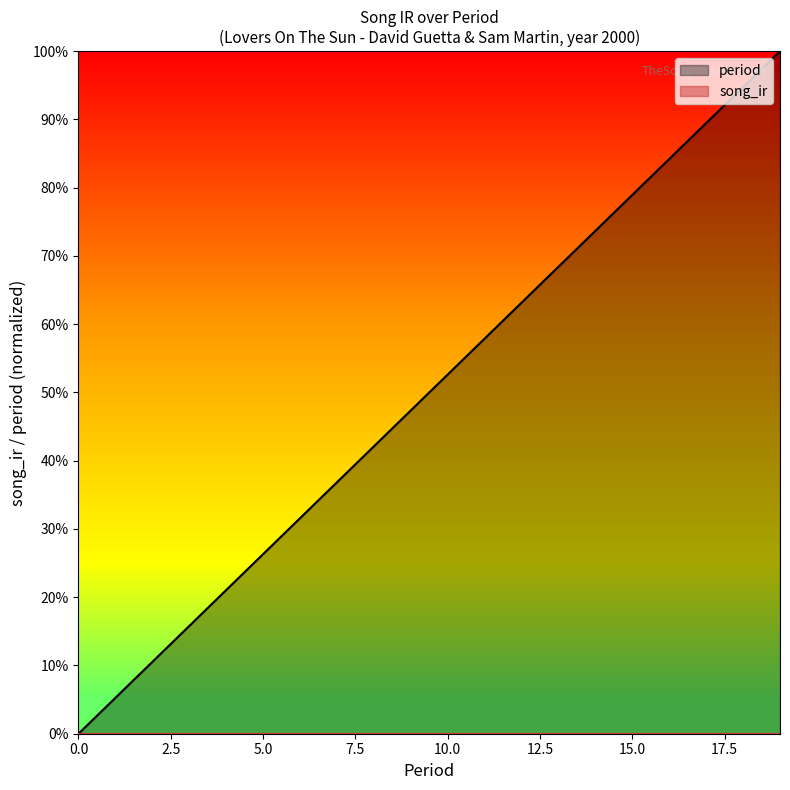

What is the difference between the values at 16 and 4?

0.6